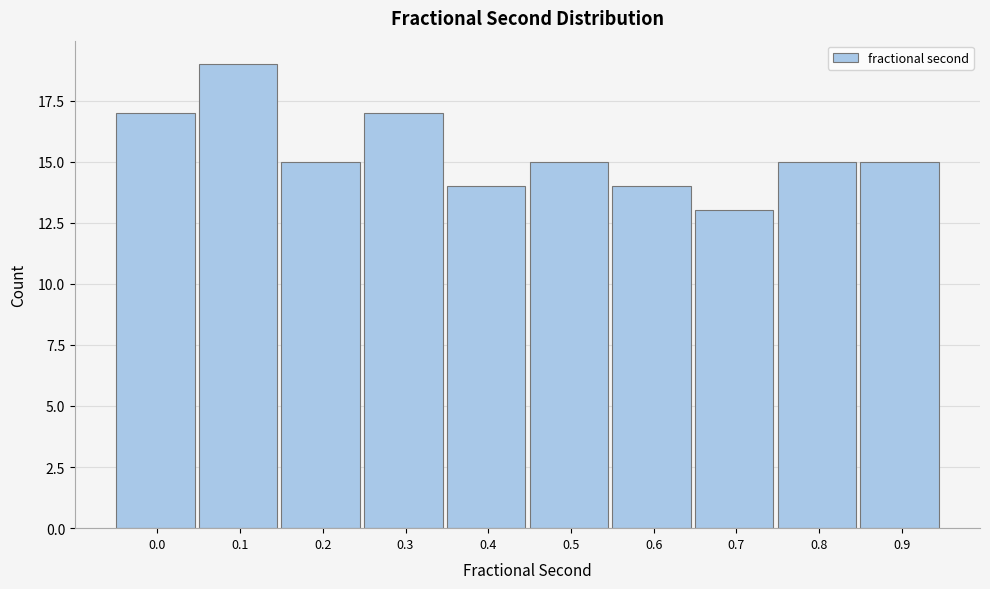

Reading left to right, transcribe all the data shown in this chart.

0.0=17	0.1=19	0.2=15	0.3=17	0.4=14	0.5=15	0.6=14	0.7=13	0.8=15	0.9=15